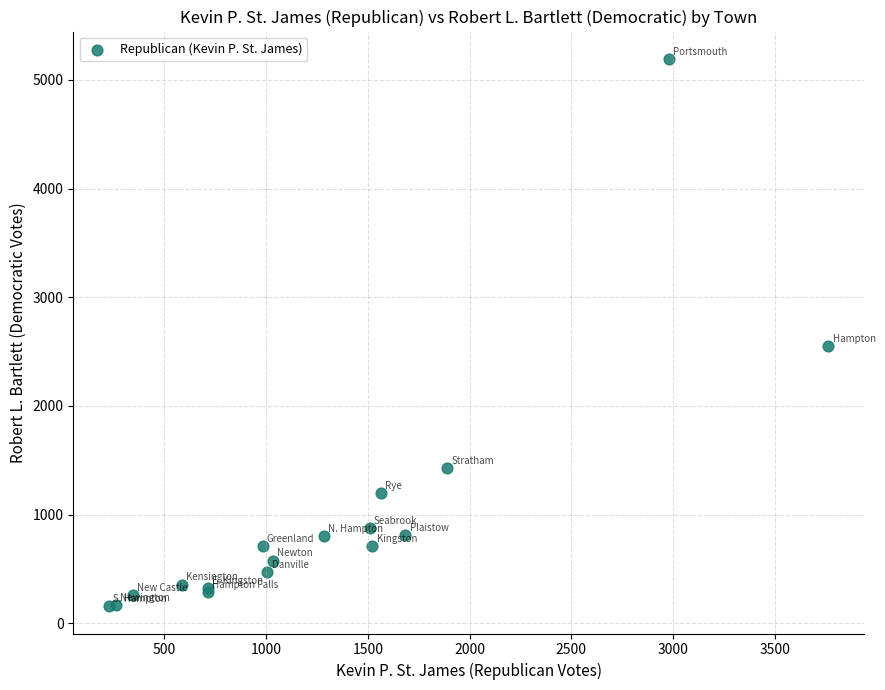

What Y value in the scatter plot is closest to 2675?

2550